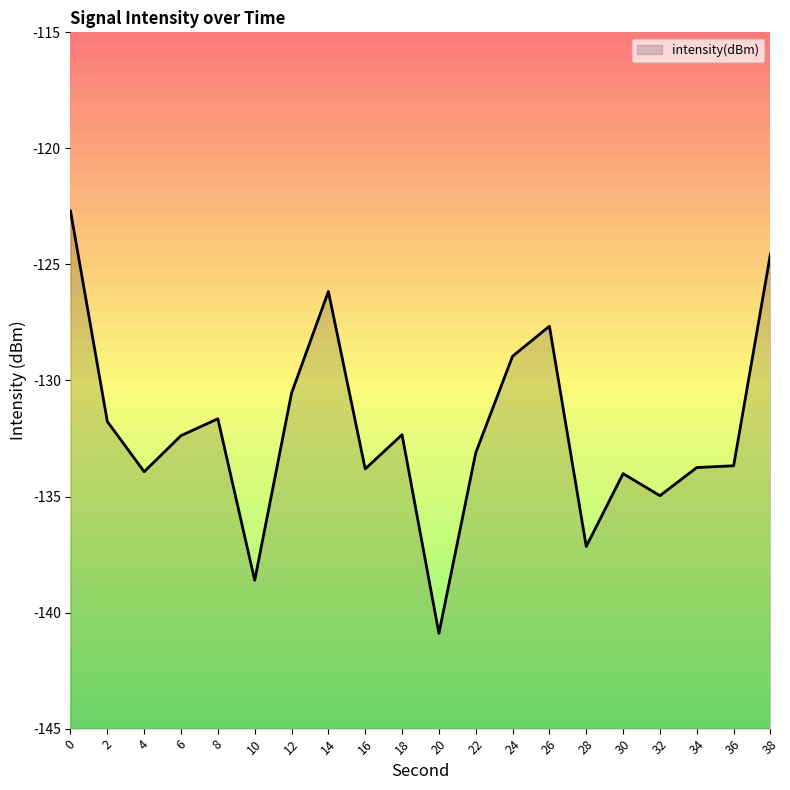

Reading left to right, what are all the values shown in this chart?

-122.7	-131.8	-133.9	-132.4	-131.7	-138.6	-130.5	-126.2	-133.8	-132.3	-140.9	-133.1	-129.0	-127.7	-137.2	-134.0	-135.0	-133.8	-133.7	-124.5